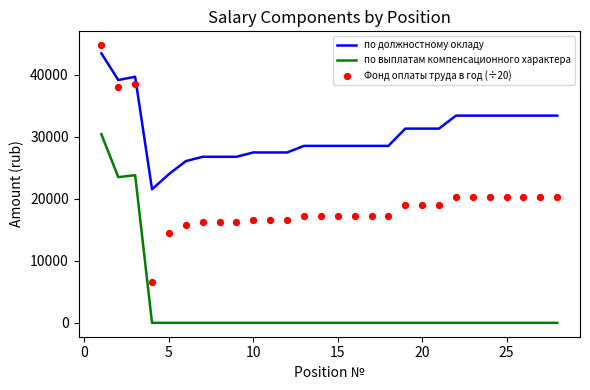

True or false: по выплатам компенсационного характера and по должностному окладу intersect in this chart.

False